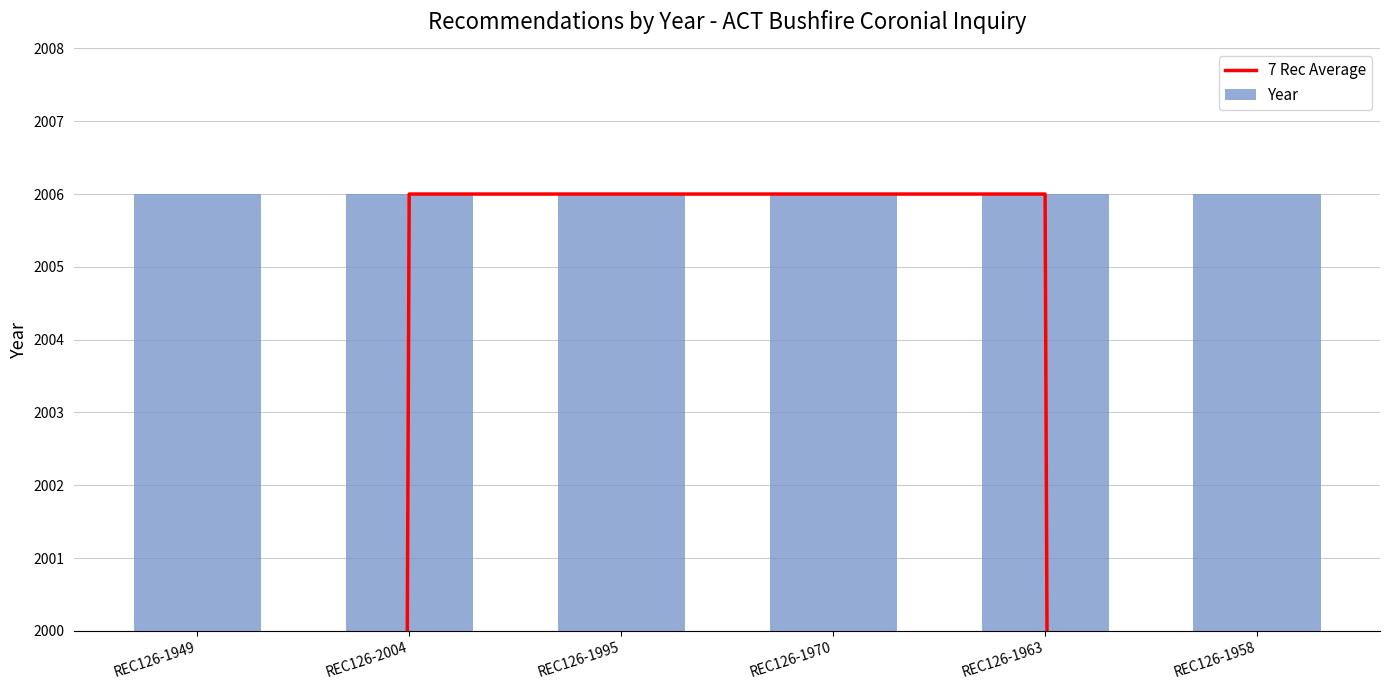

What is the label of the 6th bar from the left?

REC126-1958